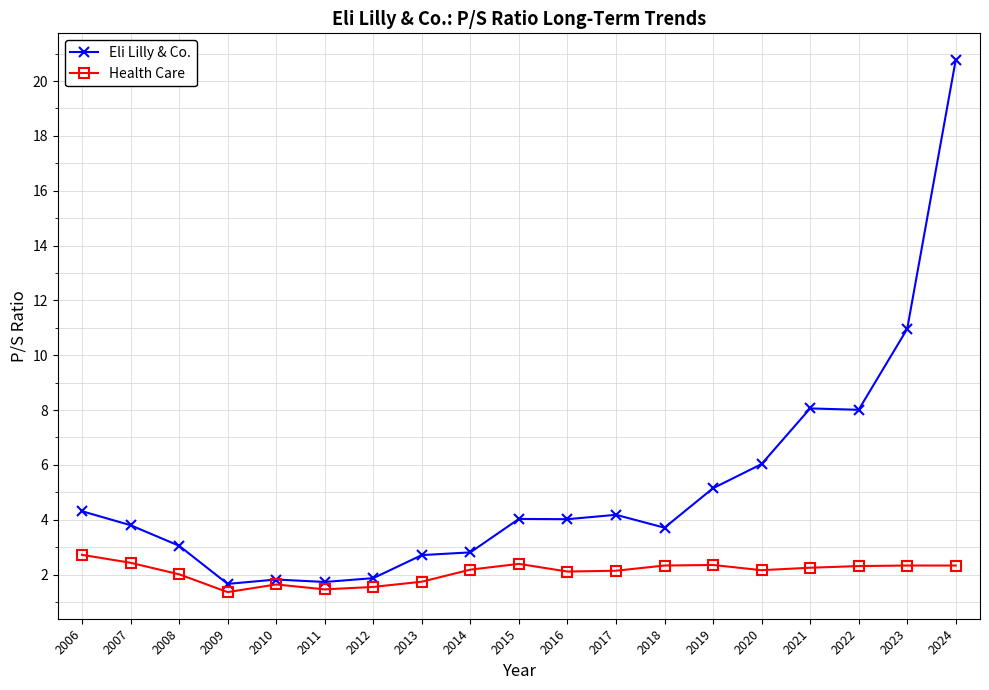

What is the difference between the maximum and minimum values in the Health Care series?

1.4